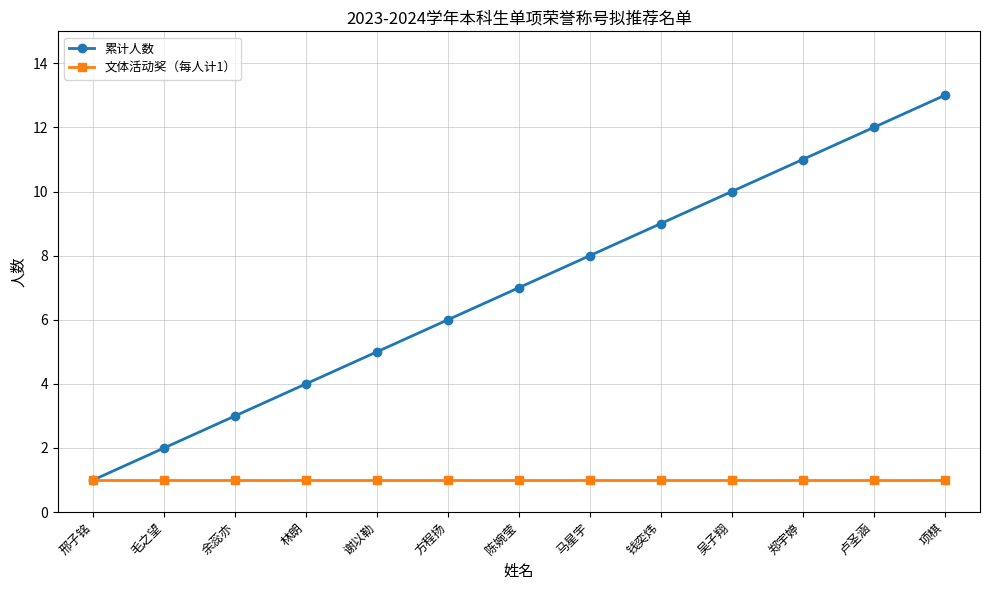

Reading left to right, list all the values displayed in this chart.

累计人数: 邢子铭=1	毛之望=2	余蕊亦=3	林朗=4	谢以勒=5	方程扬=6	陈婉莹=7	马星宇=8	钱奕炜=9	吴子翔=10	郑宇婷=11	卢圣涵=12	项棋=13
文体活动奖（每人计1）: 邢子铭=1	毛之望=1	余蕊亦=1	林朗=1	谢以勒=1	方程扬=1	陈婉莹=1	马星宇=1	钱奕炜=1	吴子翔=1	郑宇婷=1	卢圣涵=1	项棋=1